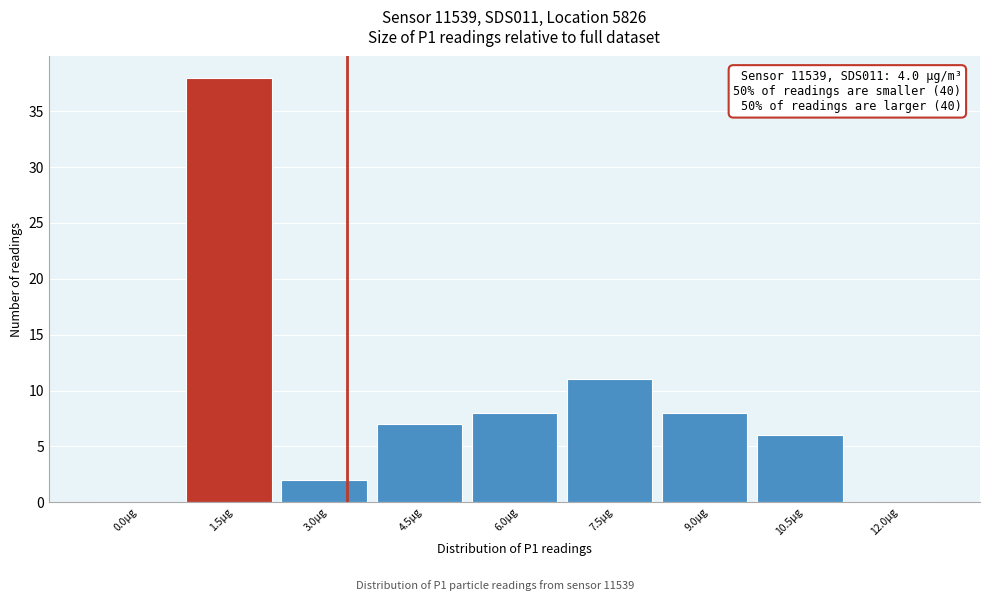

Reading left to right, list all the values displayed in this chart.

0.0µg=0	1.5µg=38	3.0µg=2	4.5µg=7	6.0µg=8	7.5µg=11	9.0µg=8	10.5µg=6	12.0µg=0